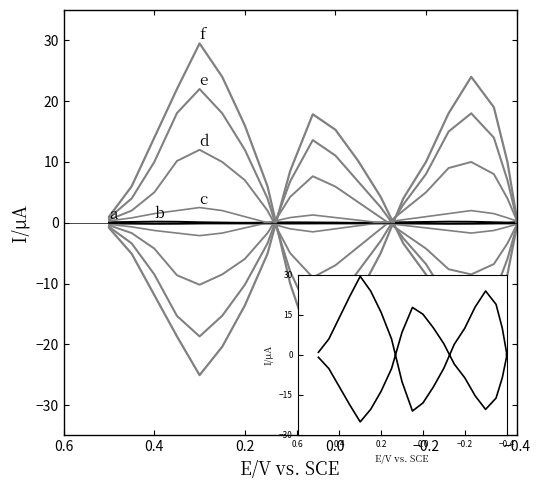

Which series has the widest spread of values?

f